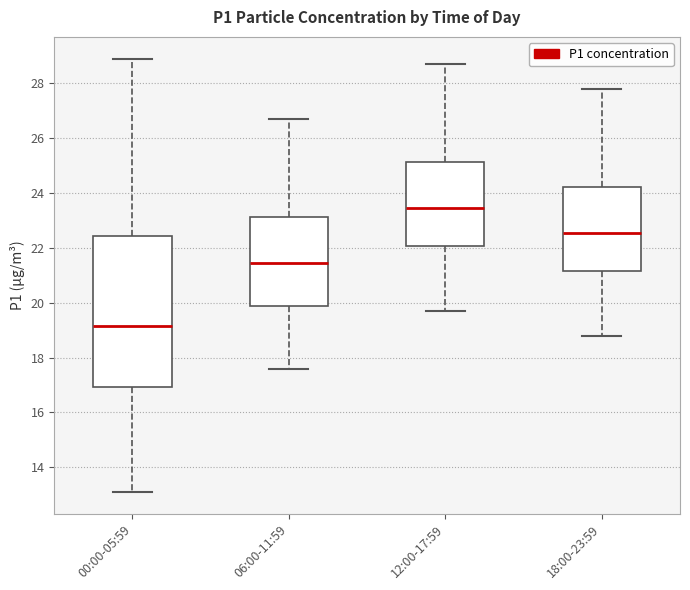

Reading left to right, transcribe this box plot: for each box, give where its median line is, the range the box spans, and where its two whiskers end, as read against the y-axis. The values are not printed on the chart, so give them approximately, as read against the axis.

00:00-05:59: median 19.2, box 17.0 to 22.4, whiskers 13.2 to 29.0
06:00-11:59: median 21.4, box 19.8 to 23.2, whiskers 17.6 to 26.8
12:00-17:59: median 23.4, box 22.0 to 25.2, whiskers 19.8 to 28.8
18:00-23:59: median 22.6, box 21.2 to 24.2, whiskers 18.8 to 27.8